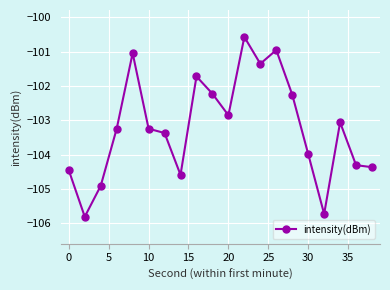

What is the value of the 18th point from the left?

-103.1